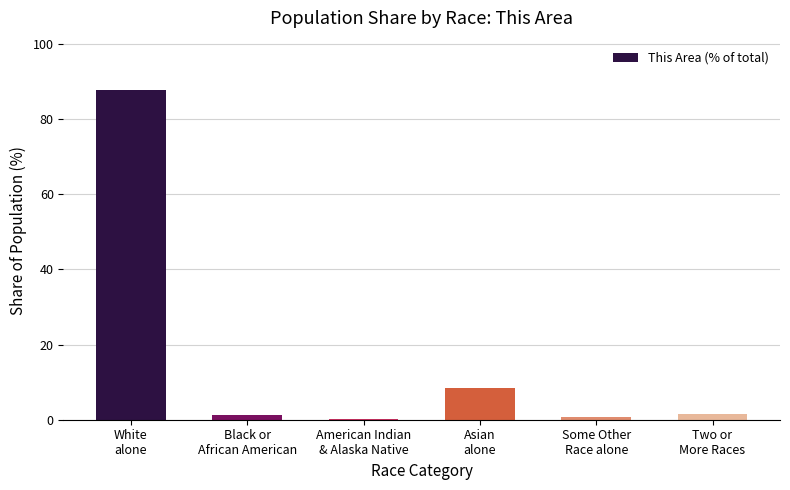

The value at Asian
alone is 12.6. True or false?

False